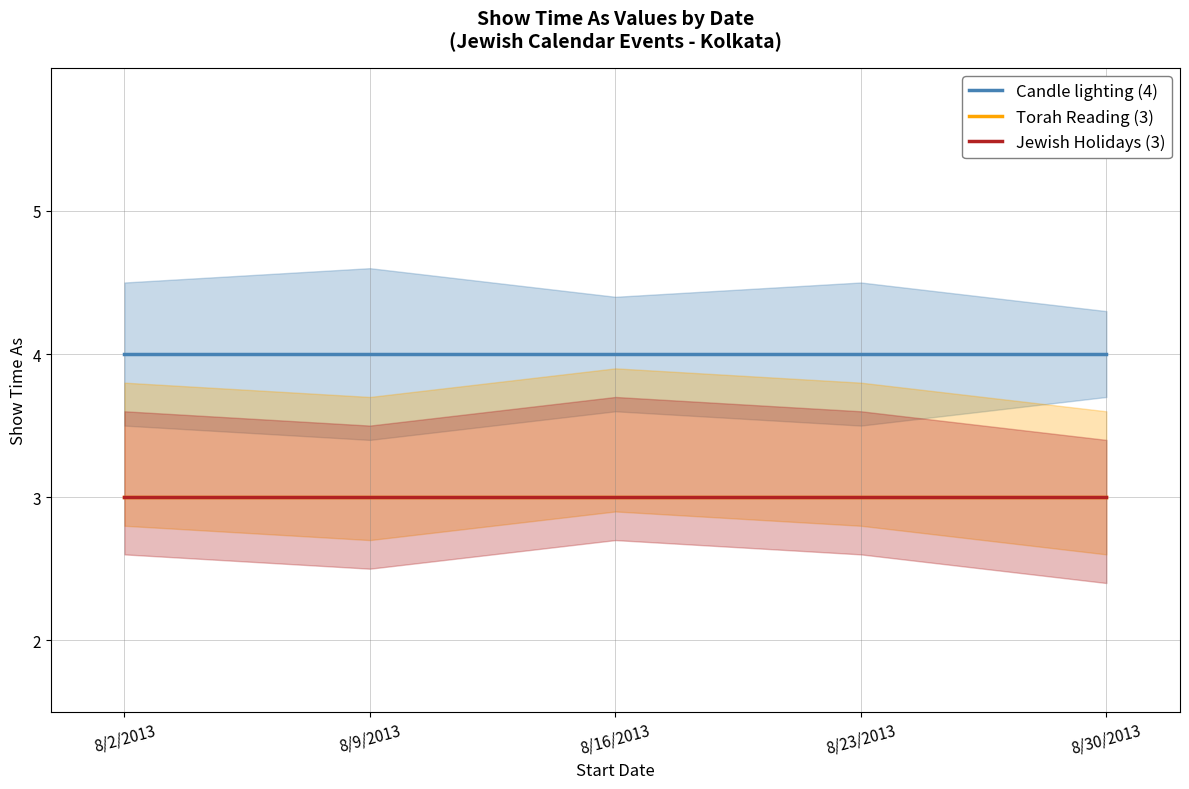

Reading right to left, what are all the values shown in this chart?

Candle lighting (4): 4	4	4	4	4
Torah Reading (3): 3	3	3	3	3
Jewish Holidays (3): 3	3	3	3	3